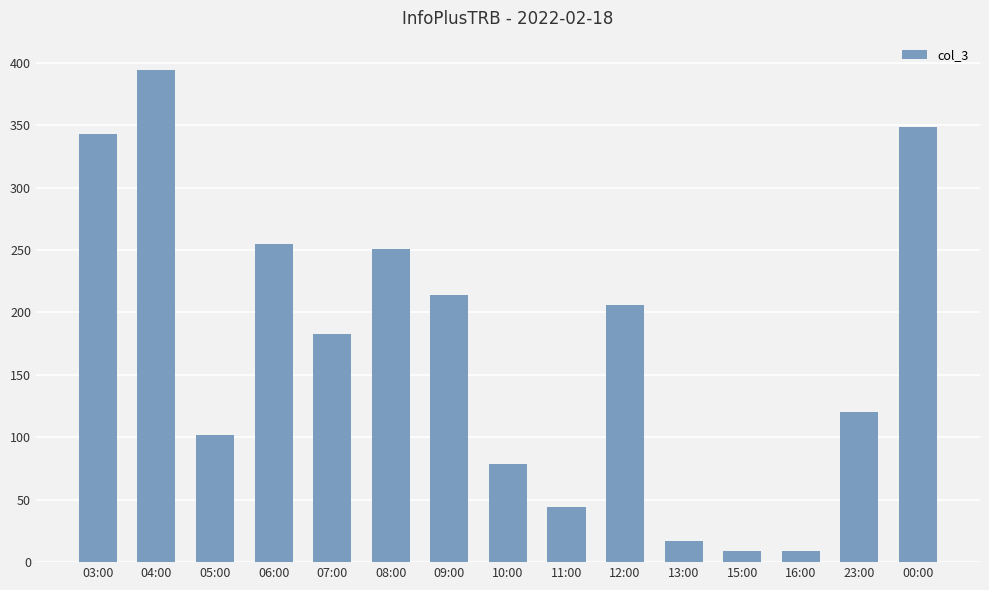

Are the bars horizontal?

No